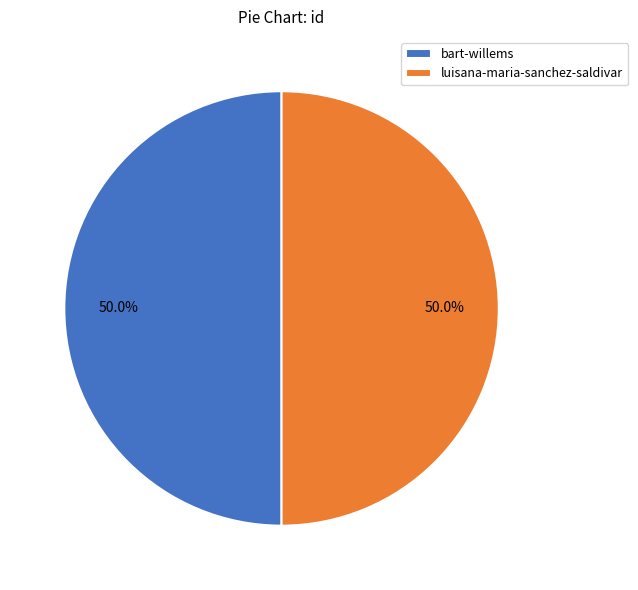

How many slices are in this pie chart?

2